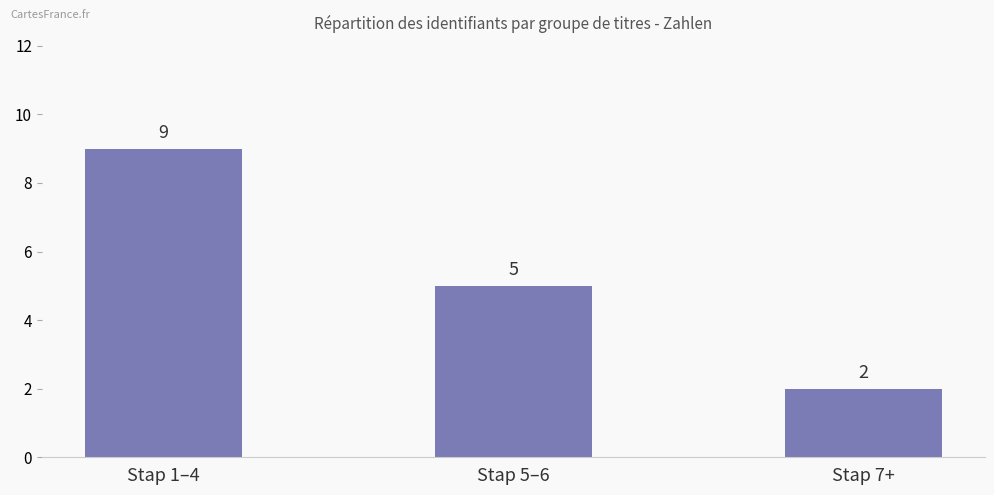

What is the label of the 1st bar from the right?

Stap 7+